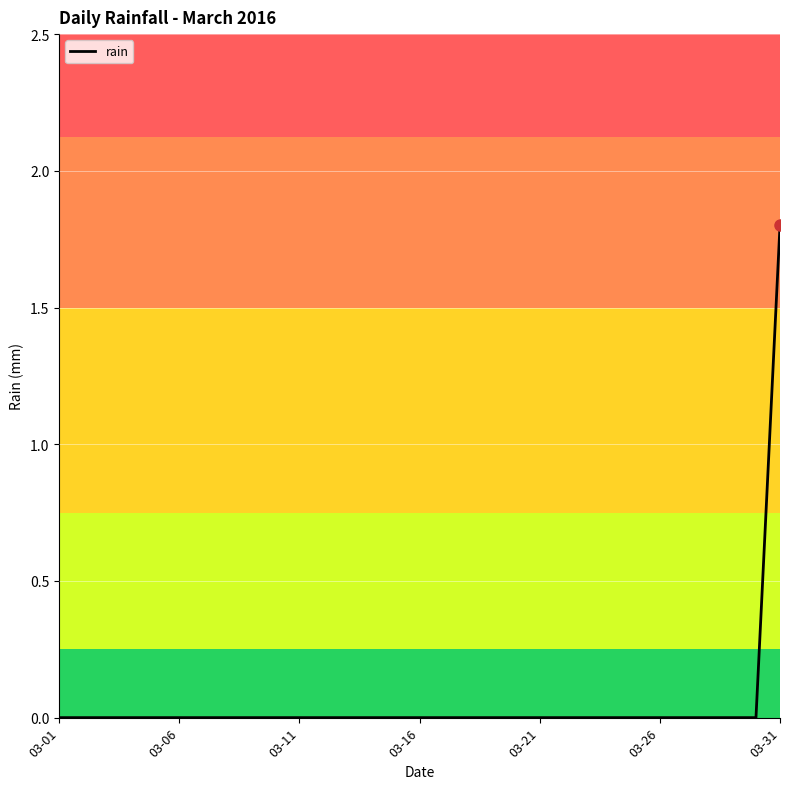

What is the average value?

0.1